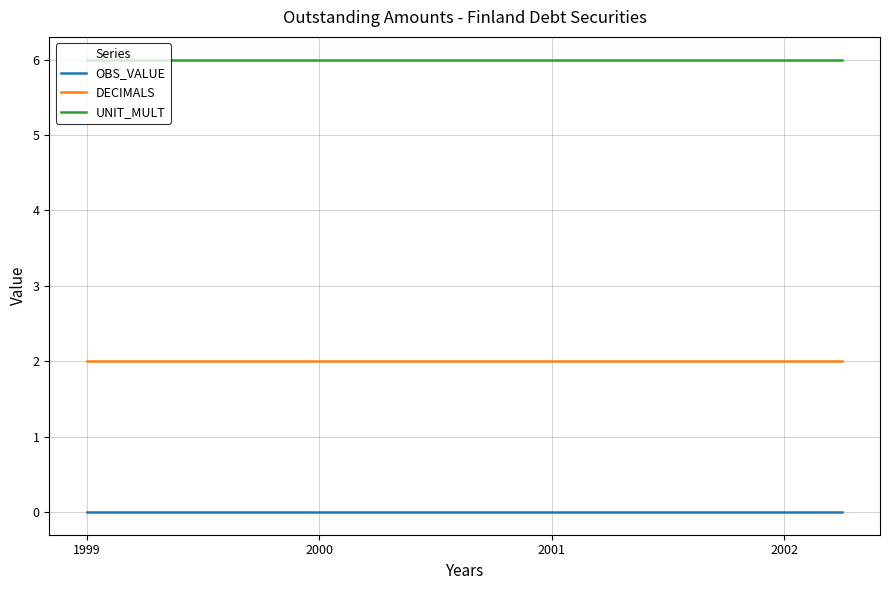

Rank the series by their average value, from lowest to highest.

OBS_VALUE, DECIMALS, UNIT_MULT